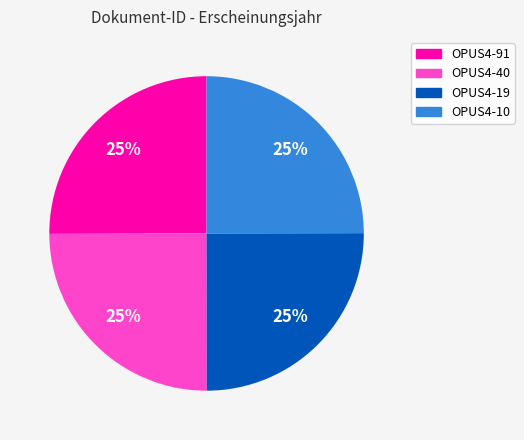

Does any single category account for the majority?

No